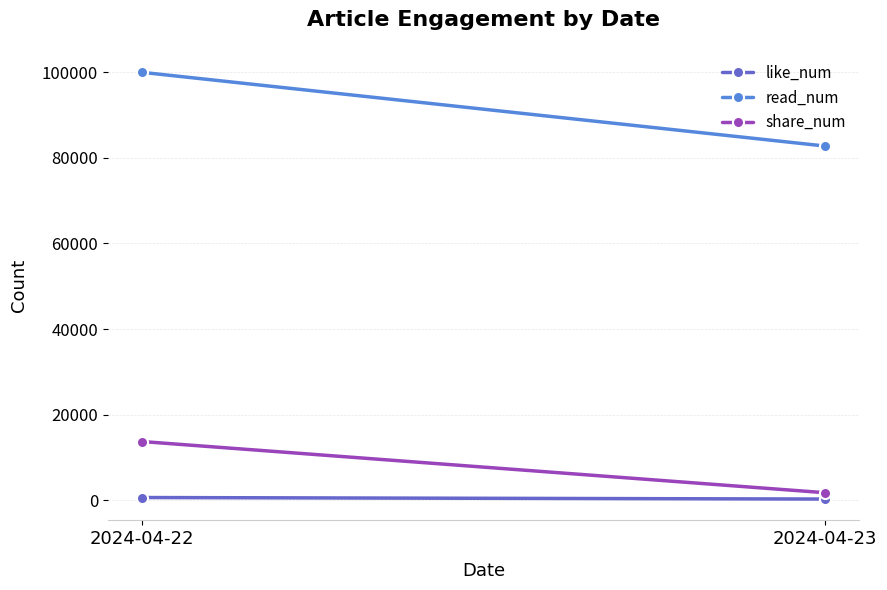

Which has a higher value, 2024-04-22 or 2024-04-23?

2024-04-22